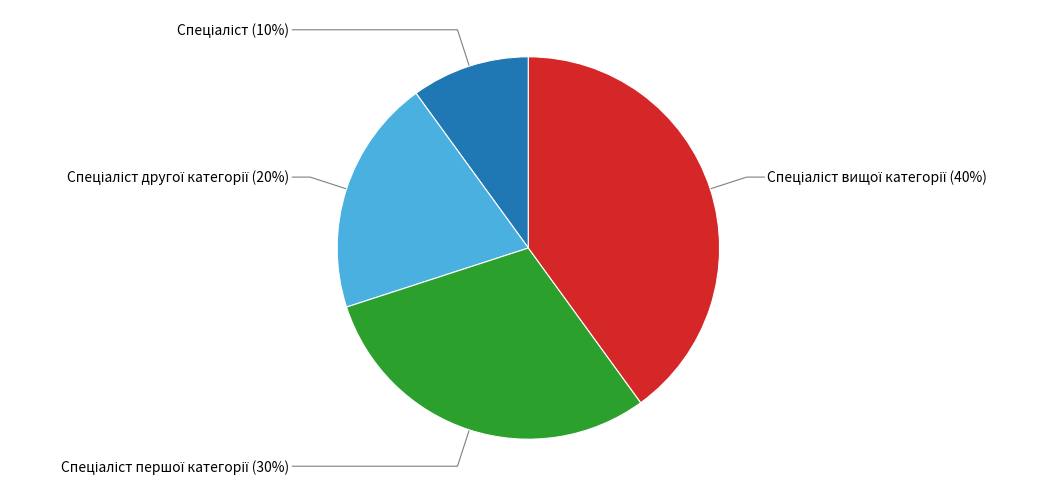

To the nearest percent, what is the average slice percentage?

25%